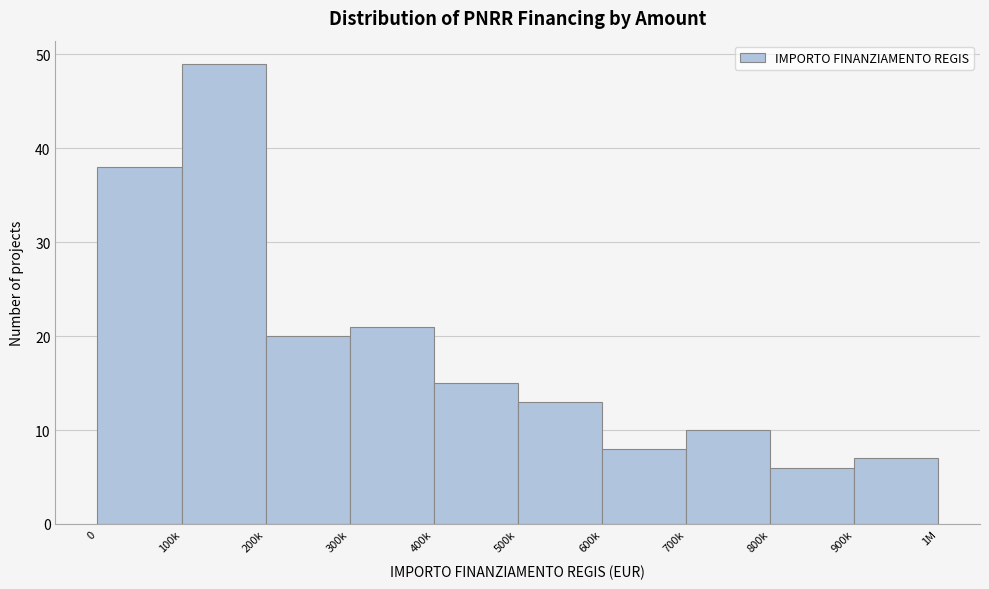

Reading left to right, list all the values displayed in this chart.

0=38	100k=49	200k=20	300k=21	400k=15	500k=13	600k=8	700k=10	800k=6	900k=7